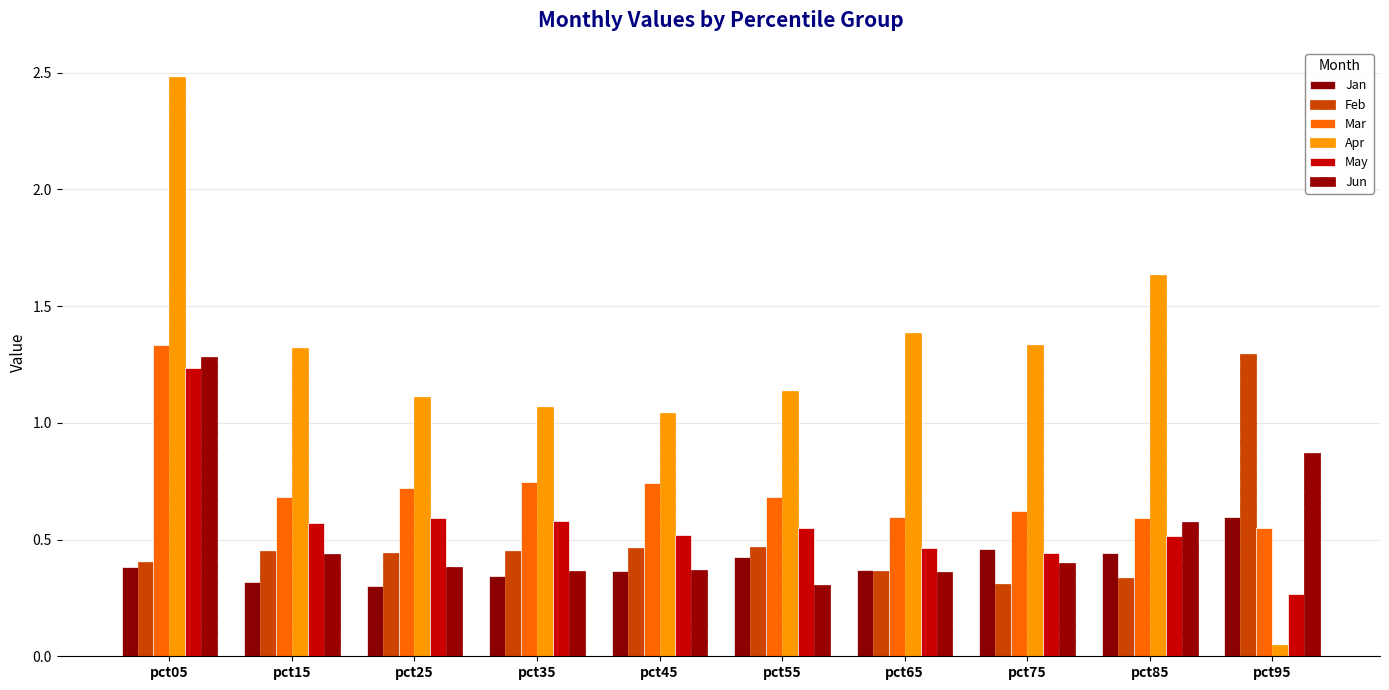

Which series has the largest total across all categories?

Apr